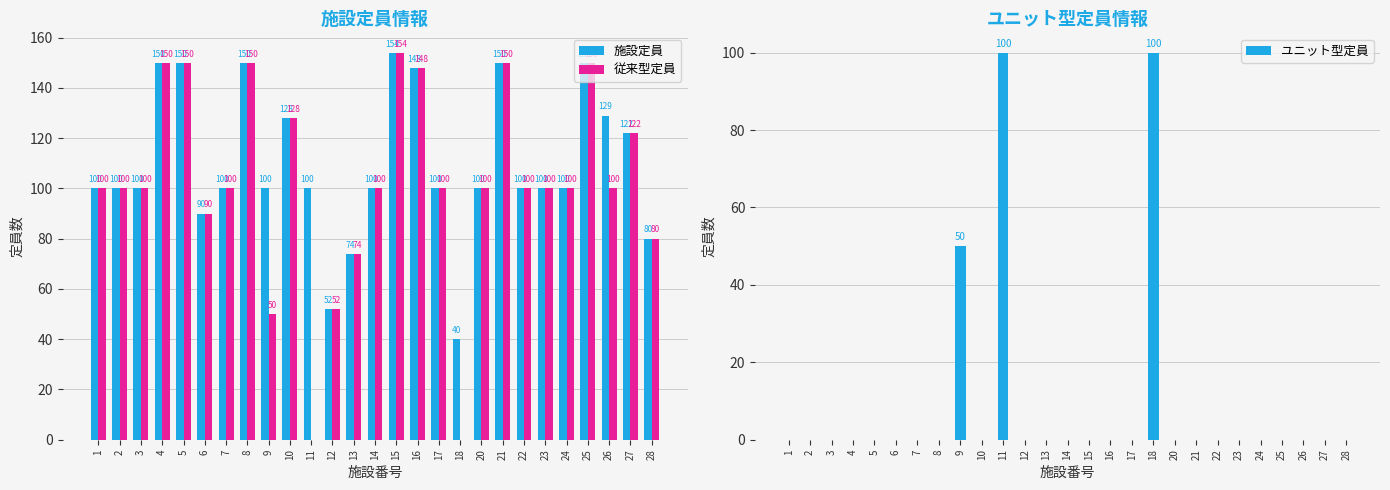

What is the difference between the highest and lowest values at 11?

100